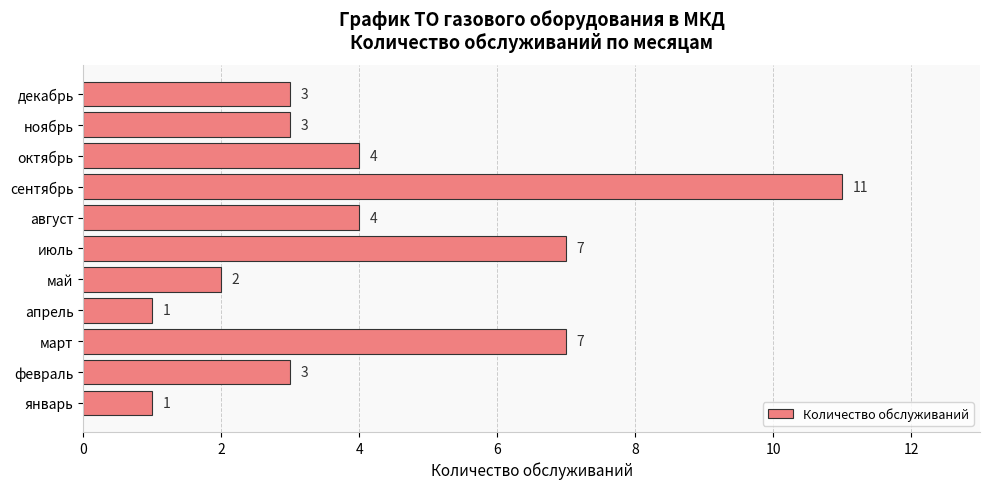

What is the maximum value shown in the chart?

11